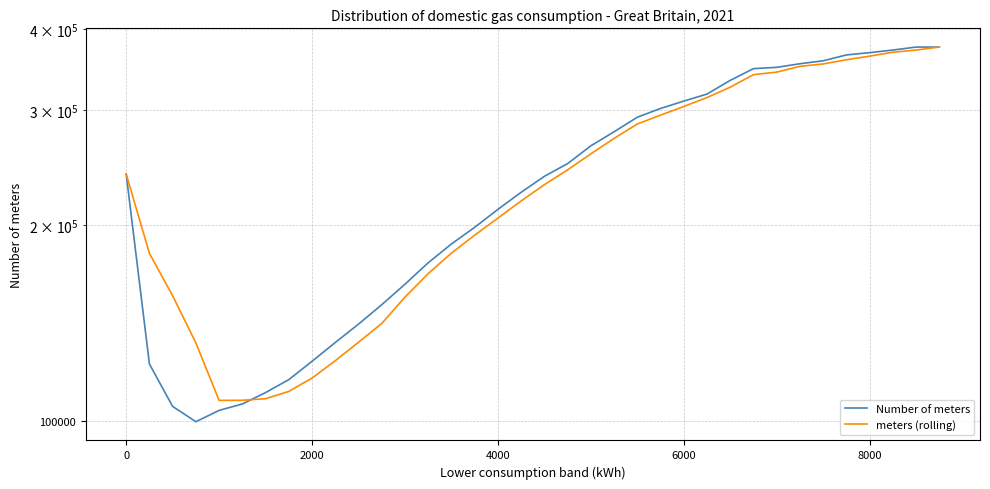

True or false: Number of meters has a value of 482604 at 6000.

False